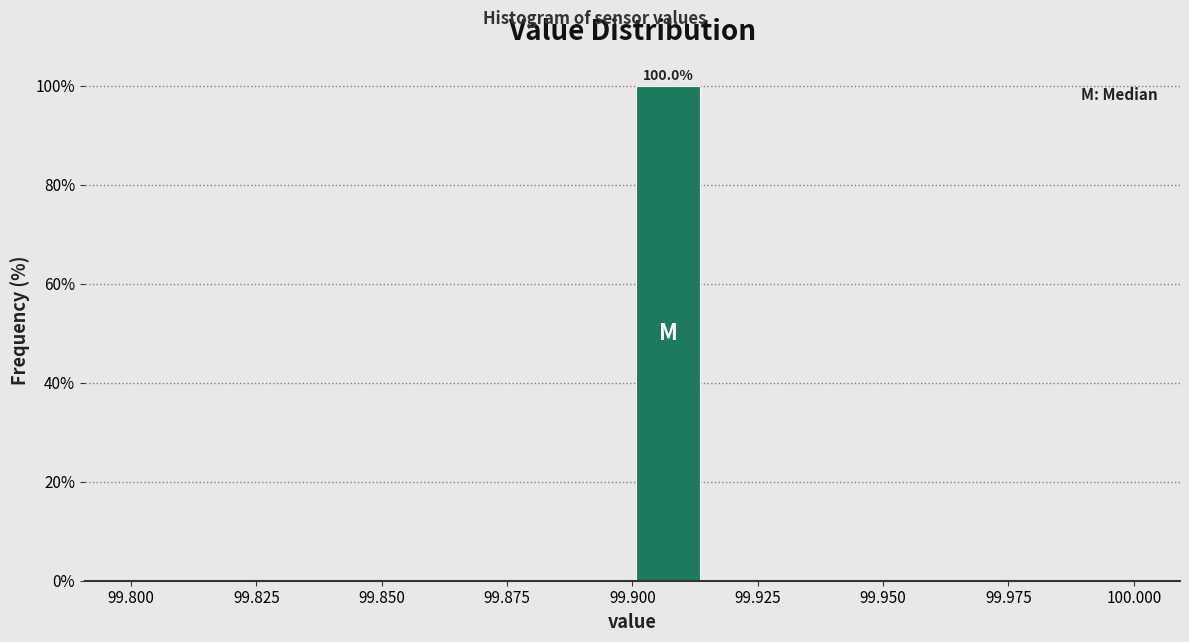

Around what value on the x-axis is the tallest bar? Give the approximate position of its centre, as read against the axis.

99.905